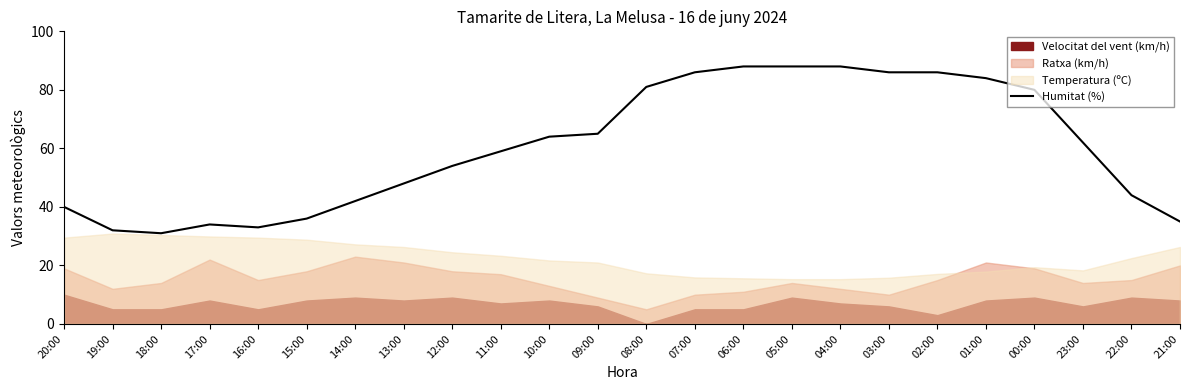

List the labels in order of value, largest first.

06:00, 05:00, 04:00, 07:00, 03:00, 02:00, 01:00, 08:00, 00:00, 09:00, 10:00, 23:00, 11:00, 12:00, 13:00, 22:00, 14:00, 20:00, 15:00, 21:00, 17:00, 16:00, 19:00, 18:00